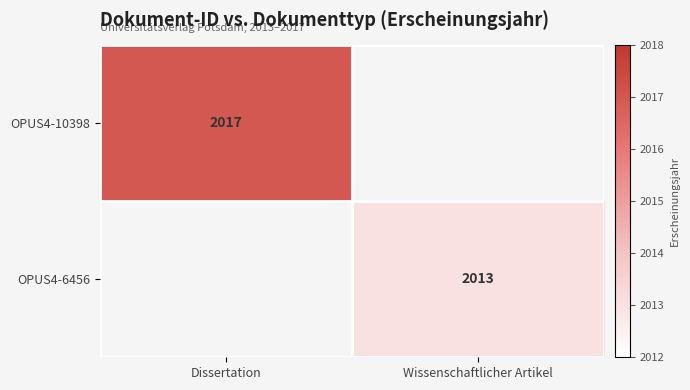

Is it true that OPUS4-6456 equals 2013 at Wissenschaftlicher Artikel?

True